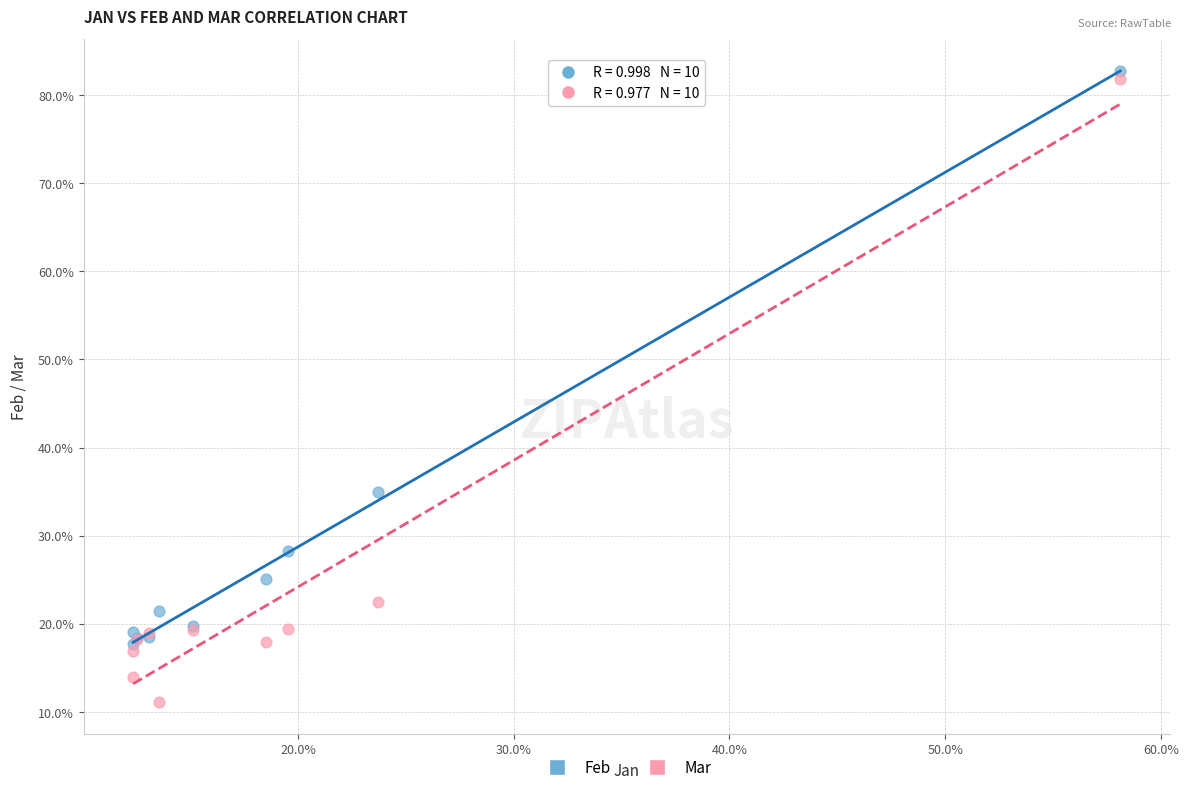

What are all the series names shown in the legend?

Feb, Mar